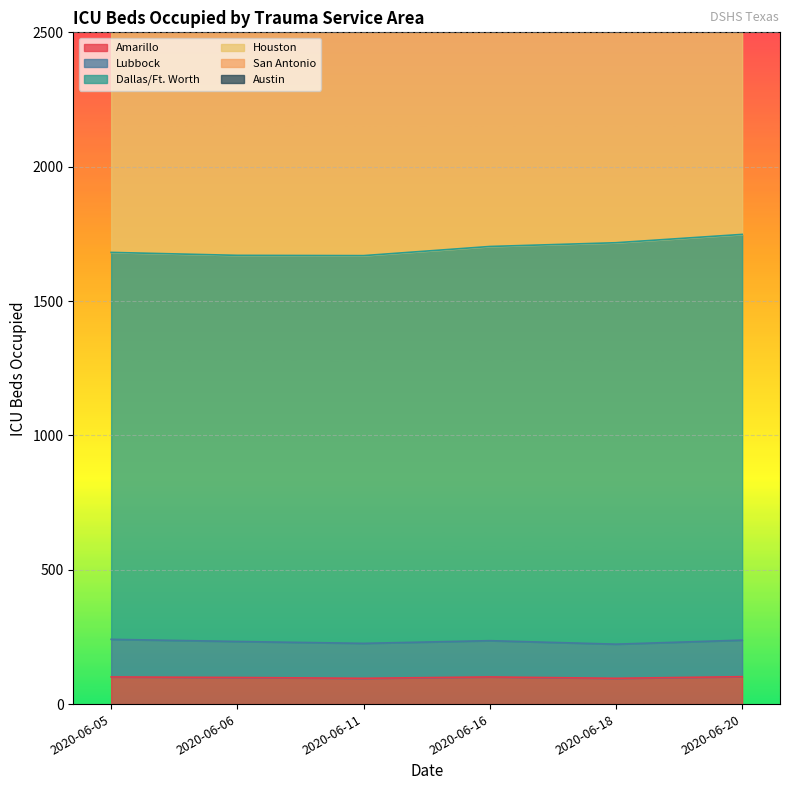

Where is Amarillo nearest to the value 99?

2020-06-06